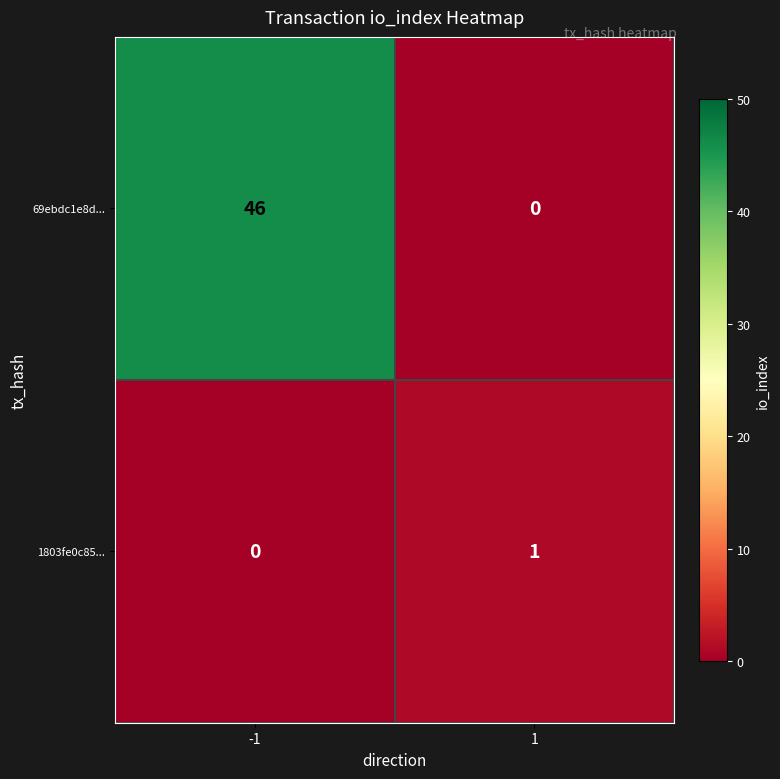

How many distinct data groups are displayed?

2